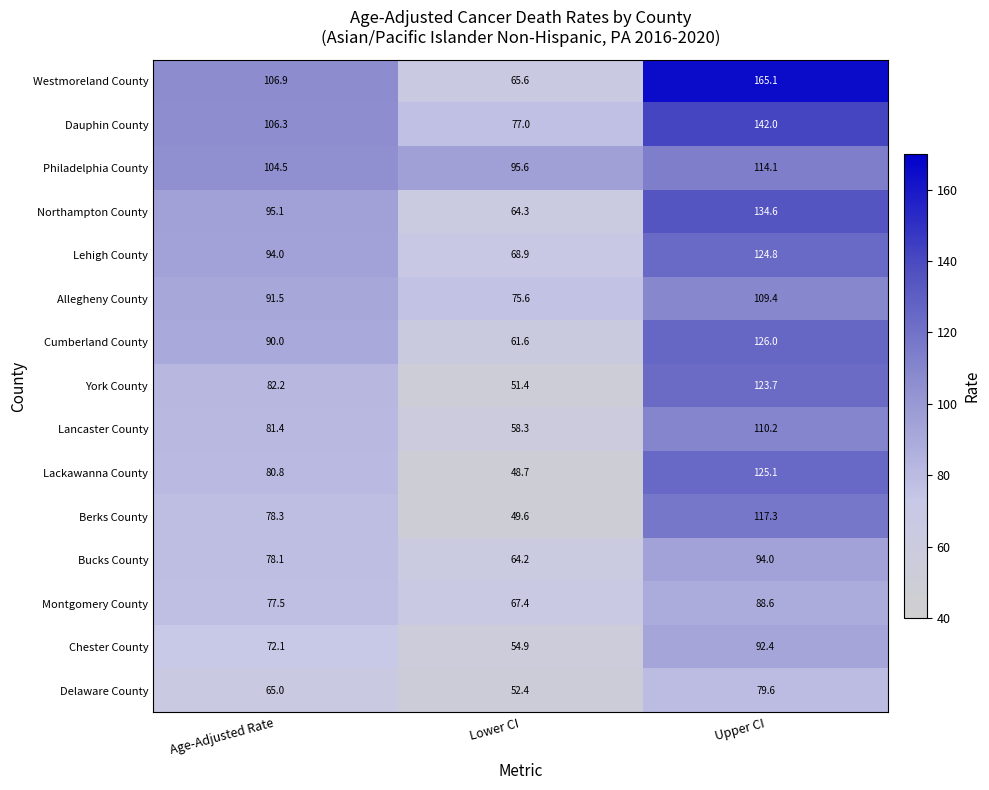

Count the Dauphin County values in the range 77 to 142.

3